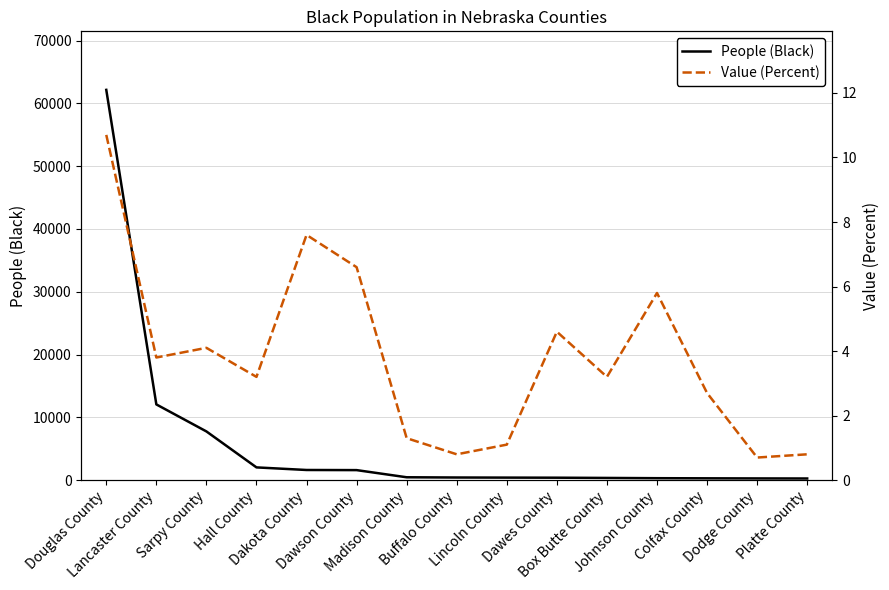

At which category is the sum across all series the highest?

Douglas County